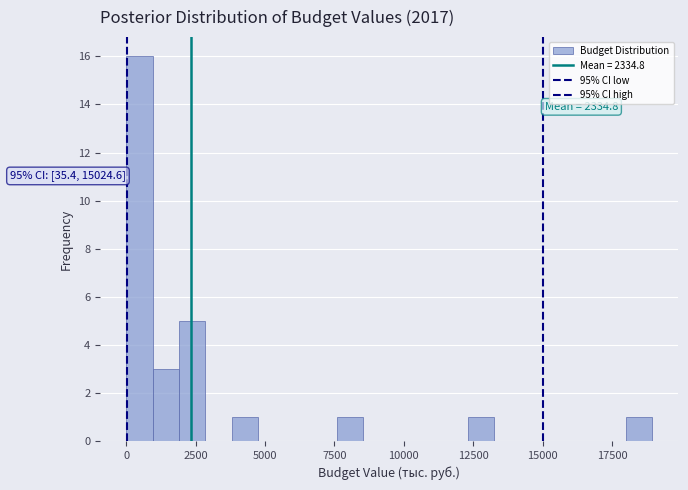

Around what value on the x-axis is the tallest bar? Give the approximate position of its centre, as read against the axis.

500